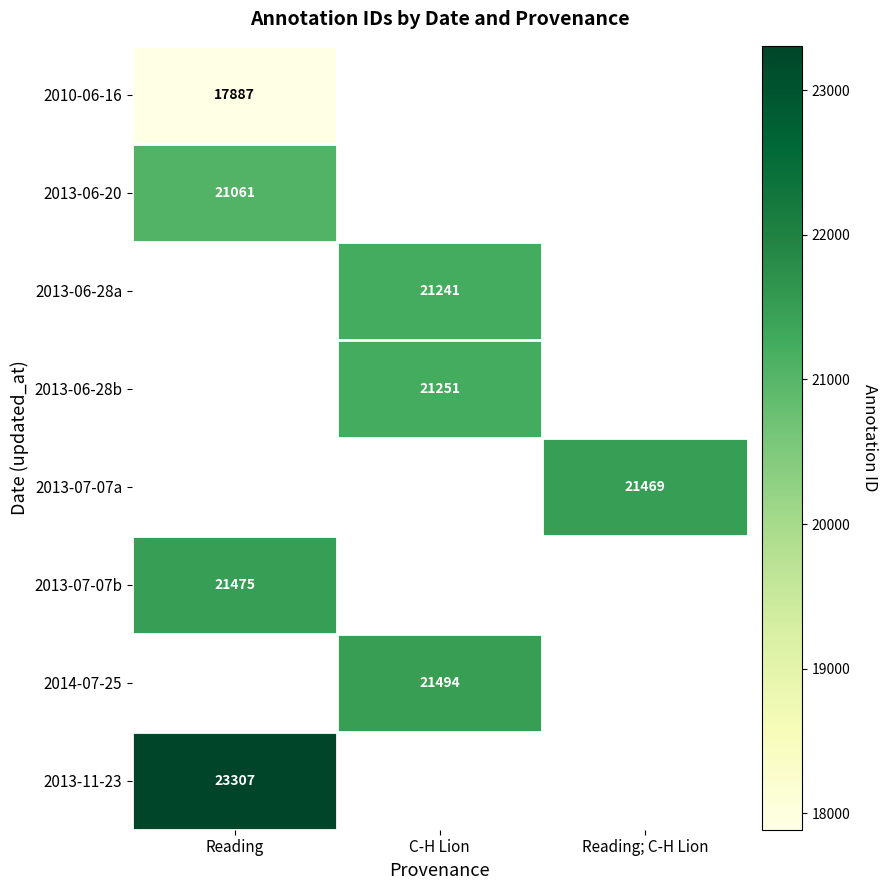

Which has a higher value, C-H Lion or Reading?

Reading